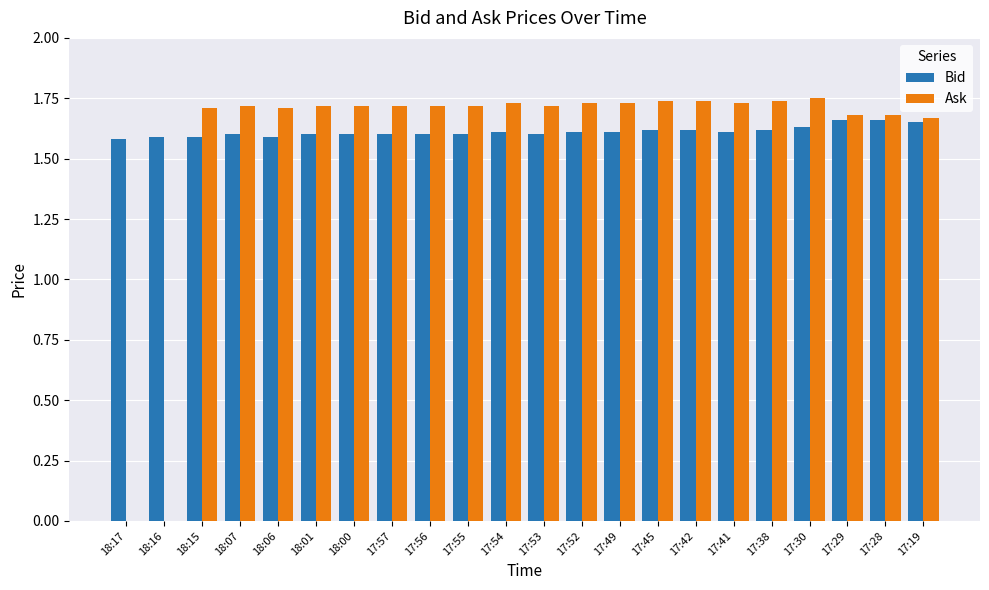

Where does the Ask series first go above 1?

18:15